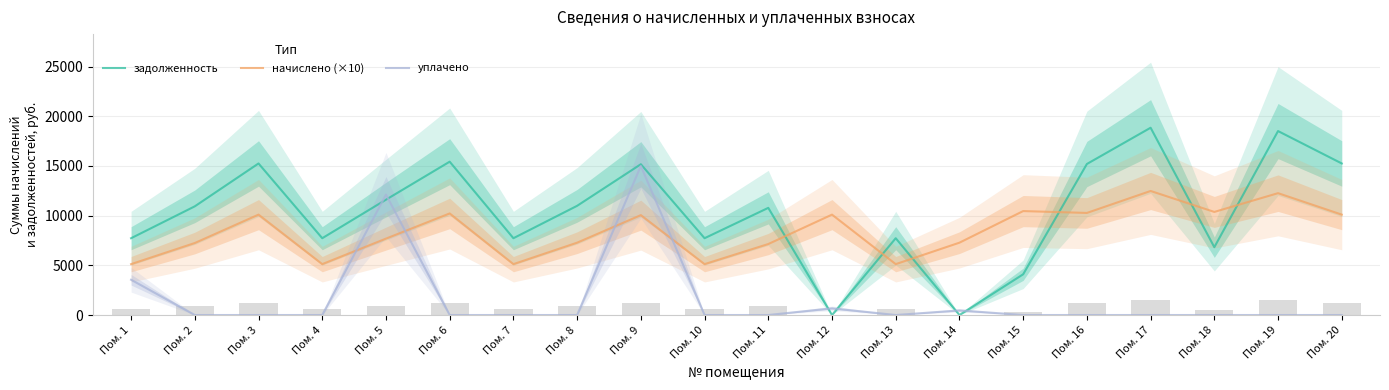

The задолженность series shows 15253.9 at Пом. 3. True or false?

True